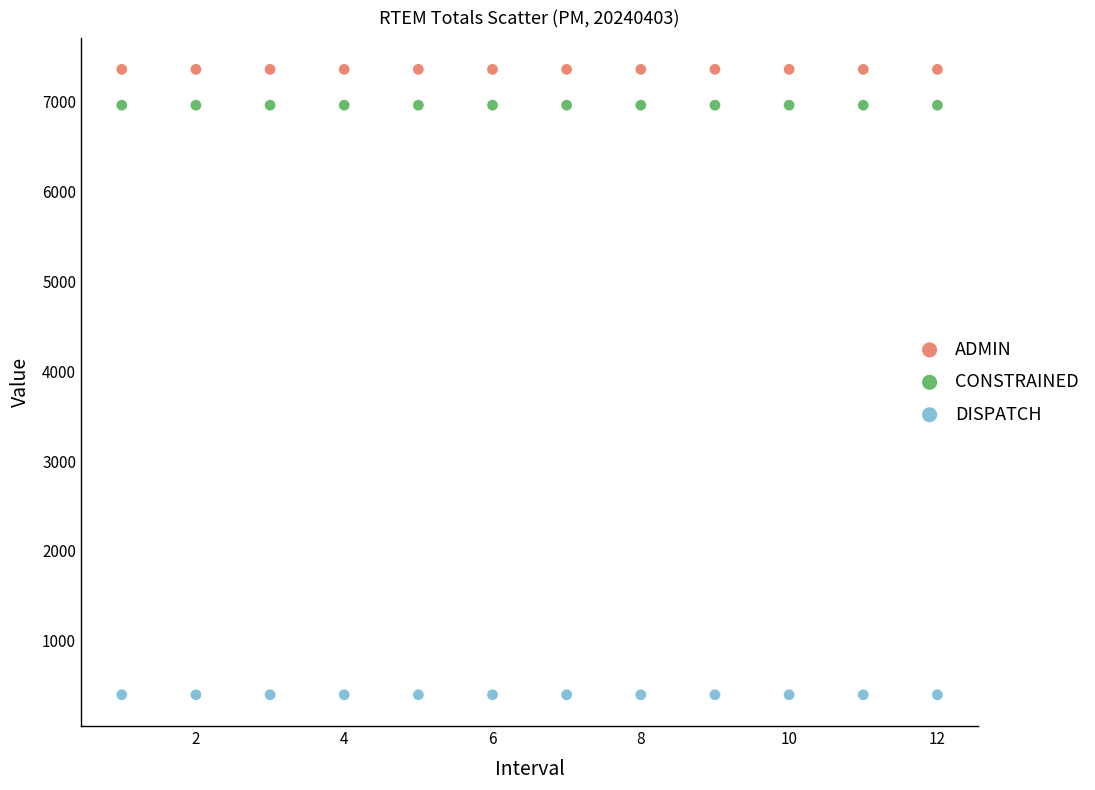

What are all the series names shown in the legend?

ADMIN, CONSTRAINED, DISPATCH